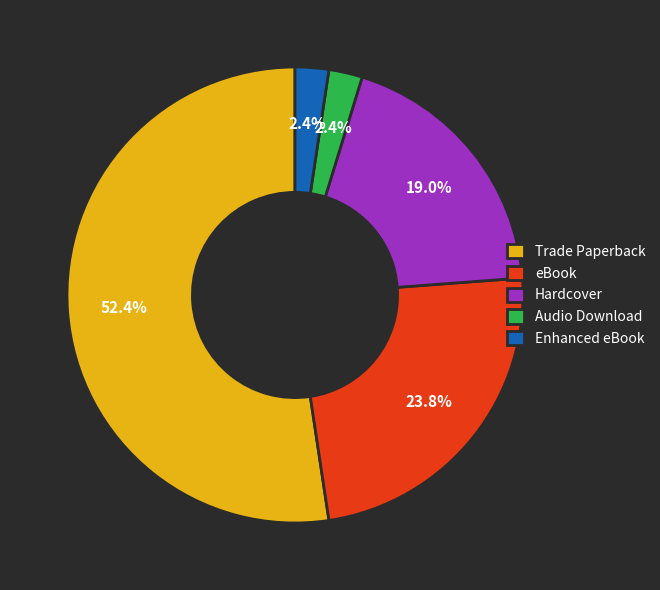

What percentage is the Audio Download slice, to the nearest percent?

2%